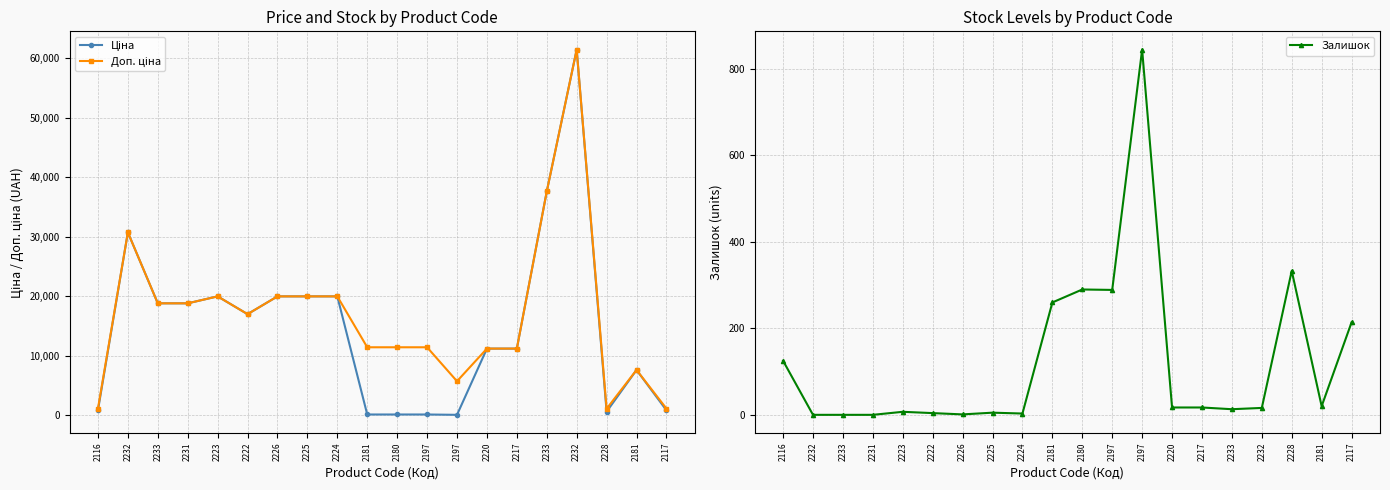

At which label is Залишок closest to 422?

2228